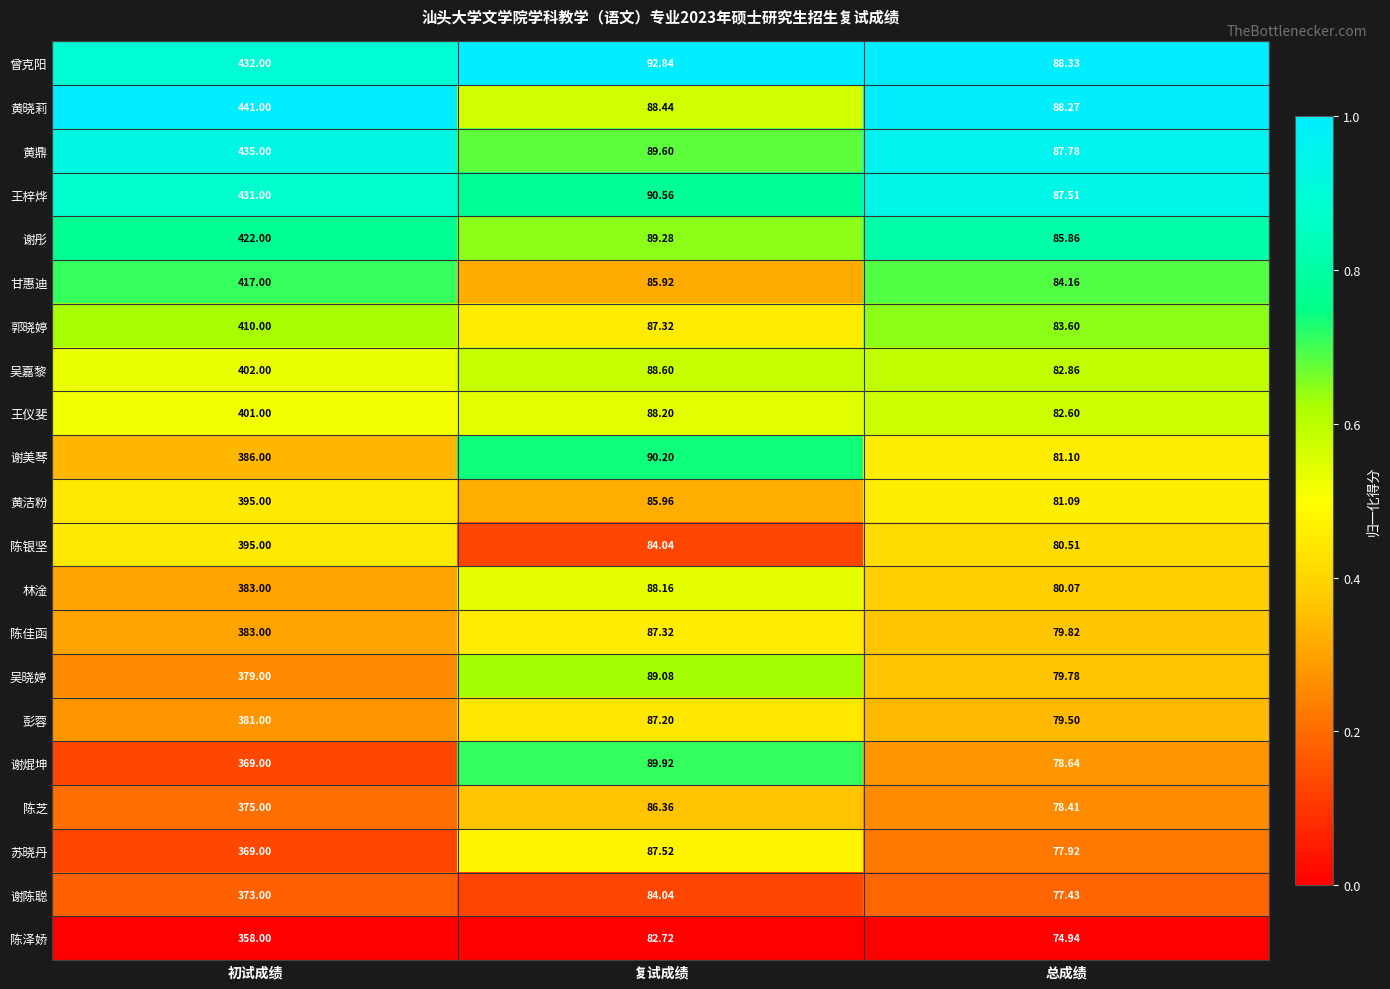

List the labels in order of 陈芝 value, largest first.

初试成绩, 复试成绩, 总成绩